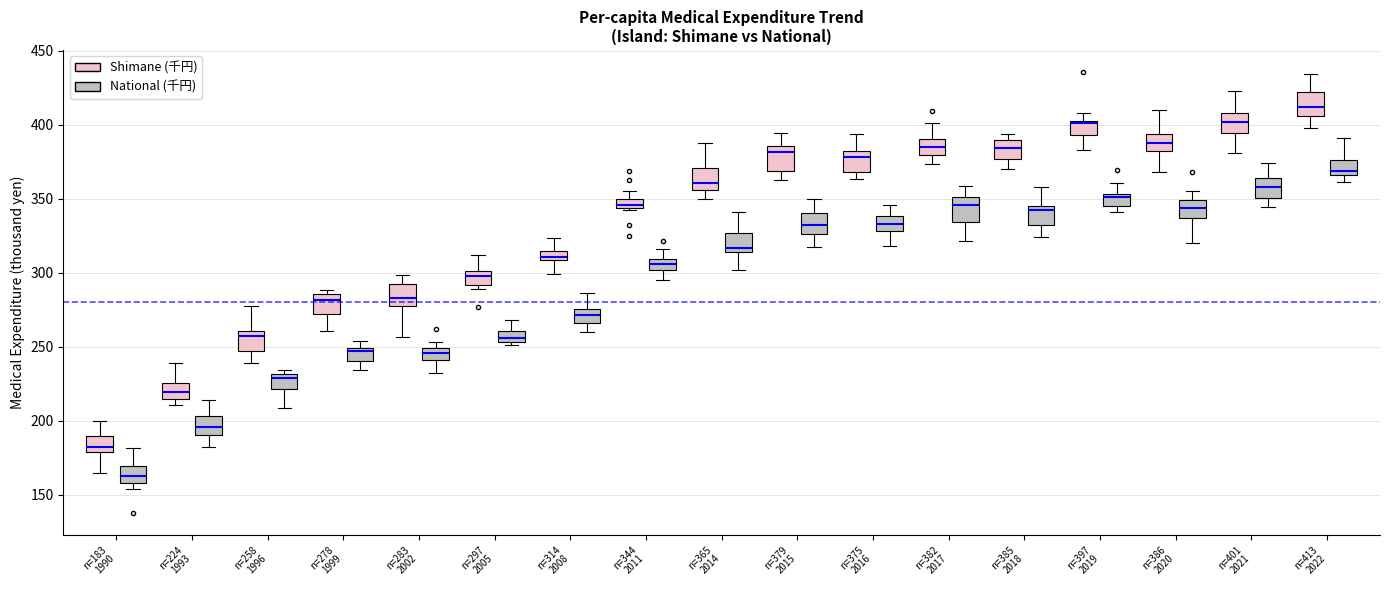

Where is the lower edge of the box for n=297 2005 (National (千円)) on the y-axis? The values are not printed on the chart, so give them approximately, as read against the axis.

255